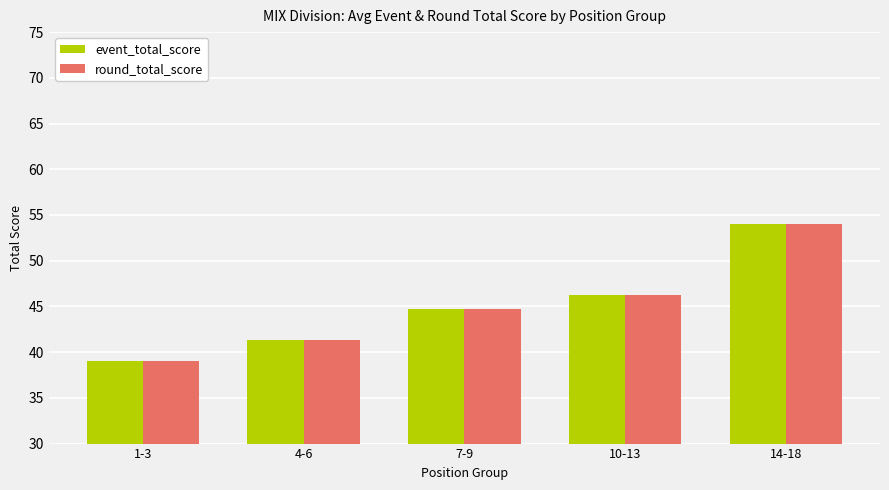

What is the difference between the maximum and minimum values in the round_total_score series?

15.0